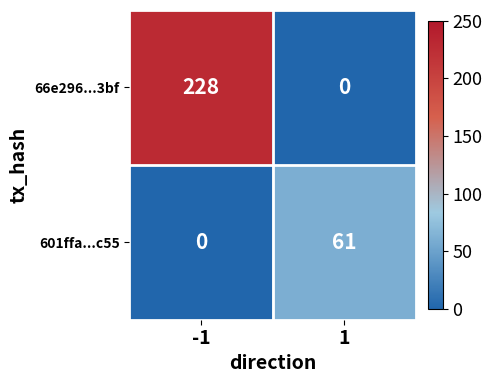

How many data points does each series have?

2